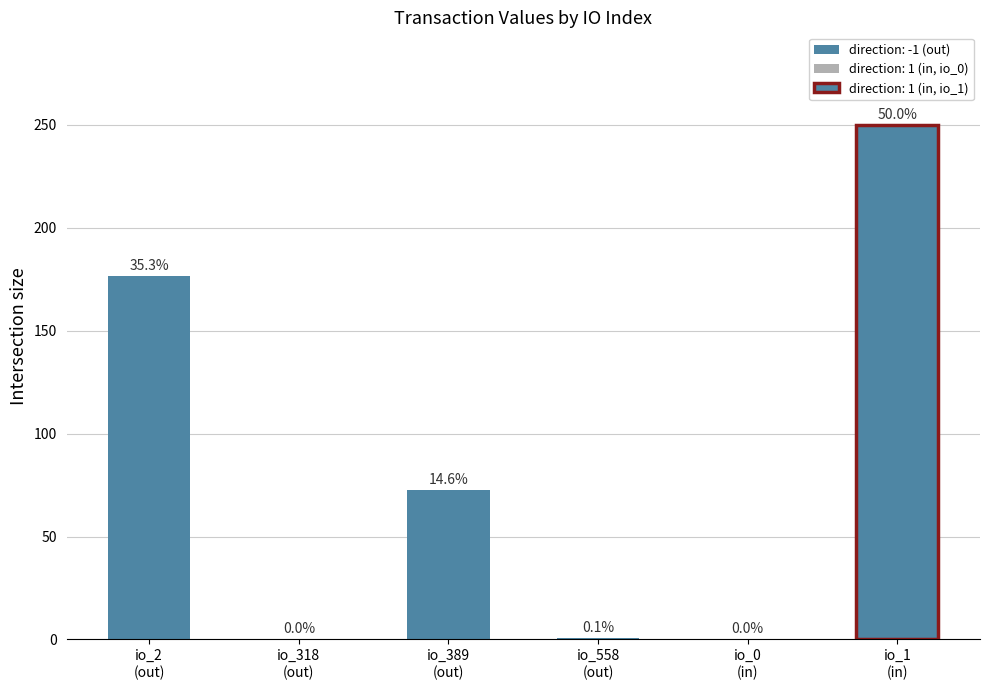

What is the difference between the second highest and second lowest values?

176.6